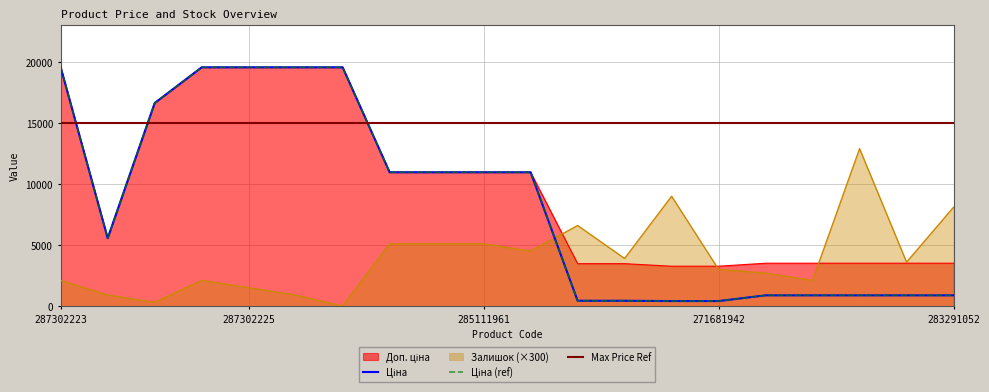

How many lines are shown in the chart?

3